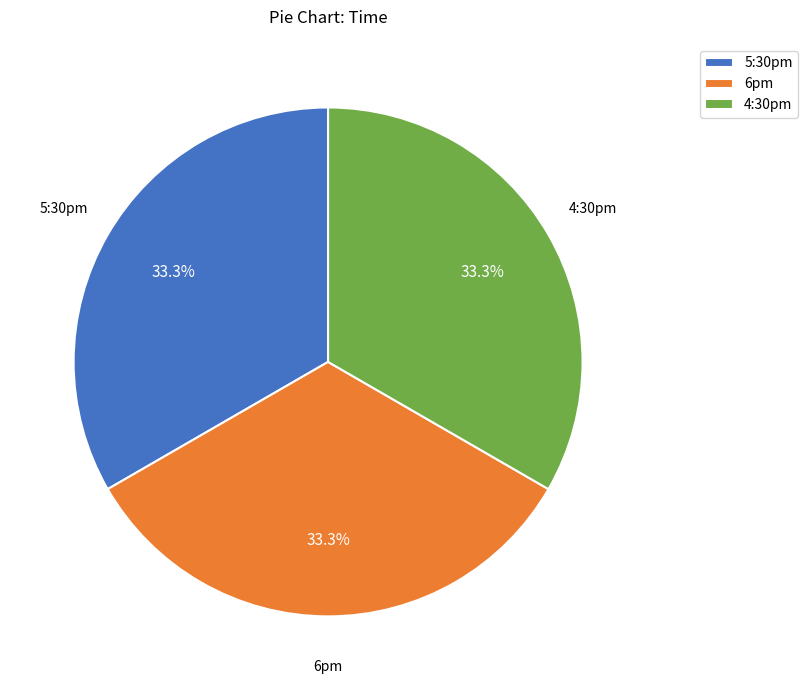

To the nearest percent, what percentage of the pie is 5:30pm?

33%